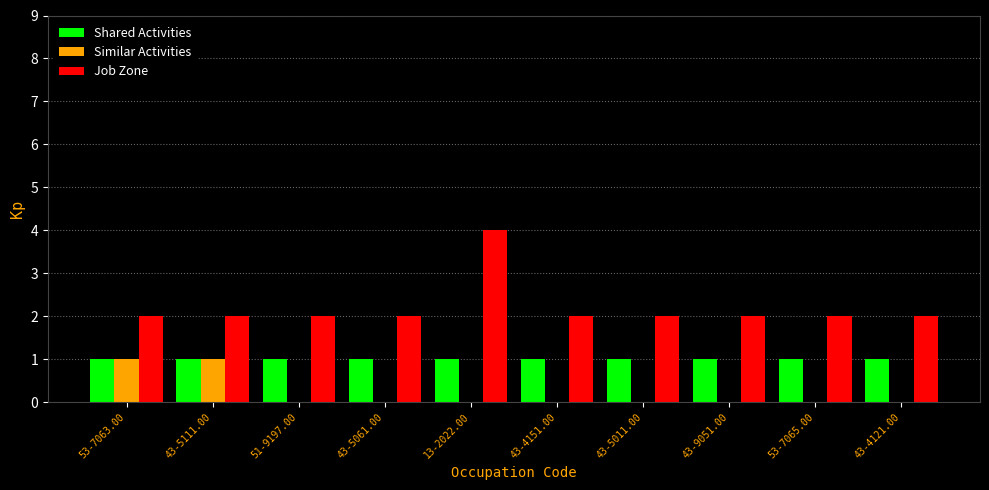

Which series has the largest total across all categories?

Job Zone